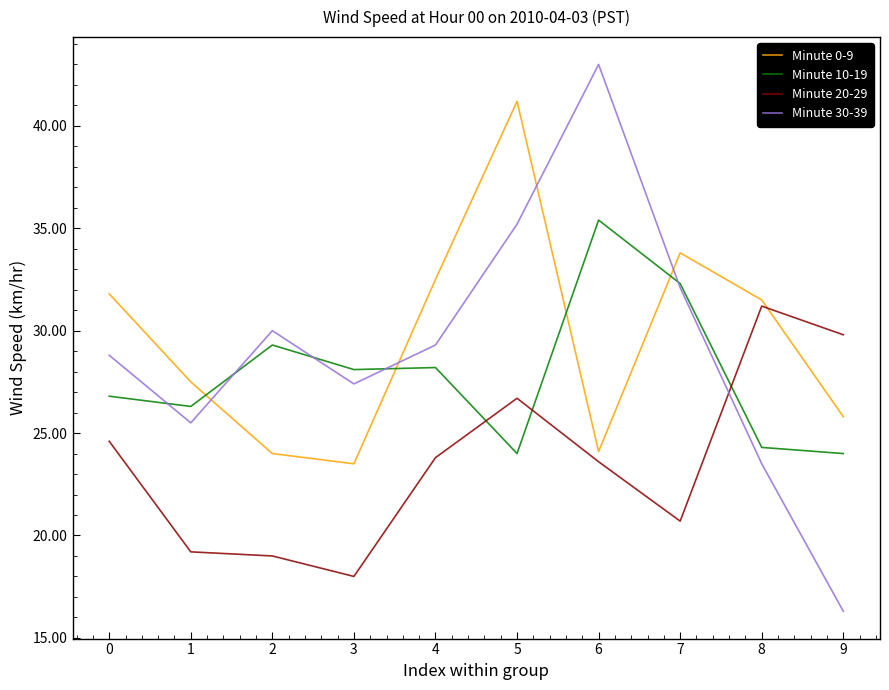

Which label corresponds to the largest value in the chart?

6